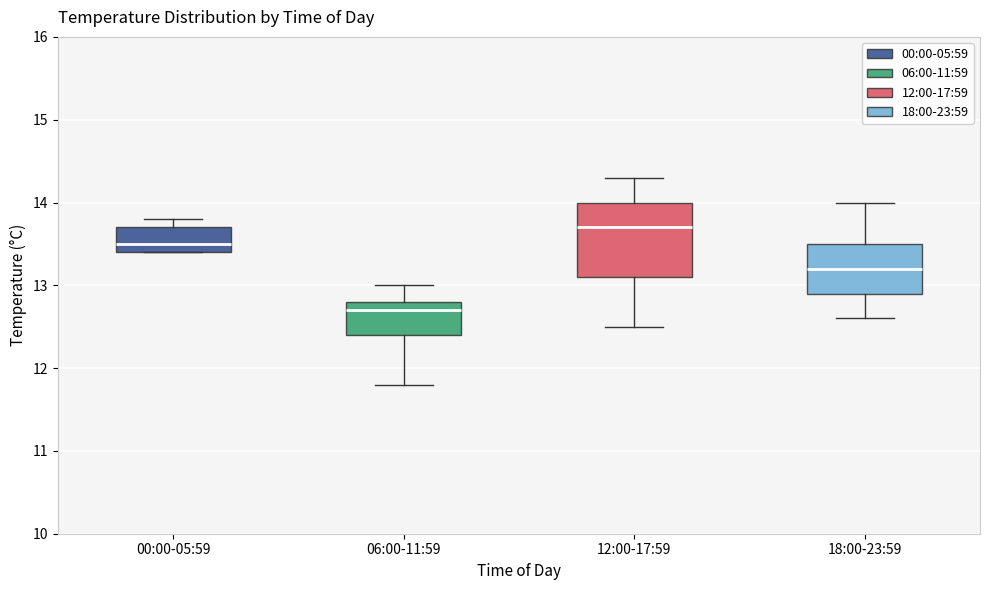

Reading left to right, transcribe this box plot: for each box, give where its median line is, the range the box spans, and where its two whiskers end, as read against the y-axis. The values are not printed on the chart, so give them approximately, as read against the axis.

00:00-05:59: median 13.5, box 13.4 to 13.7, whiskers 13.4 to 13.8
06:00-11:59: median 12.7, box 12.4 to 12.8, whiskers 11.8 to 13.0
12:00-17:59: median 13.7, box 13.1 to 14.0, whiskers 12.5 to 14.3
18:00-23:59: median 13.2, box 12.9 to 13.5, whiskers 12.6 to 14.0